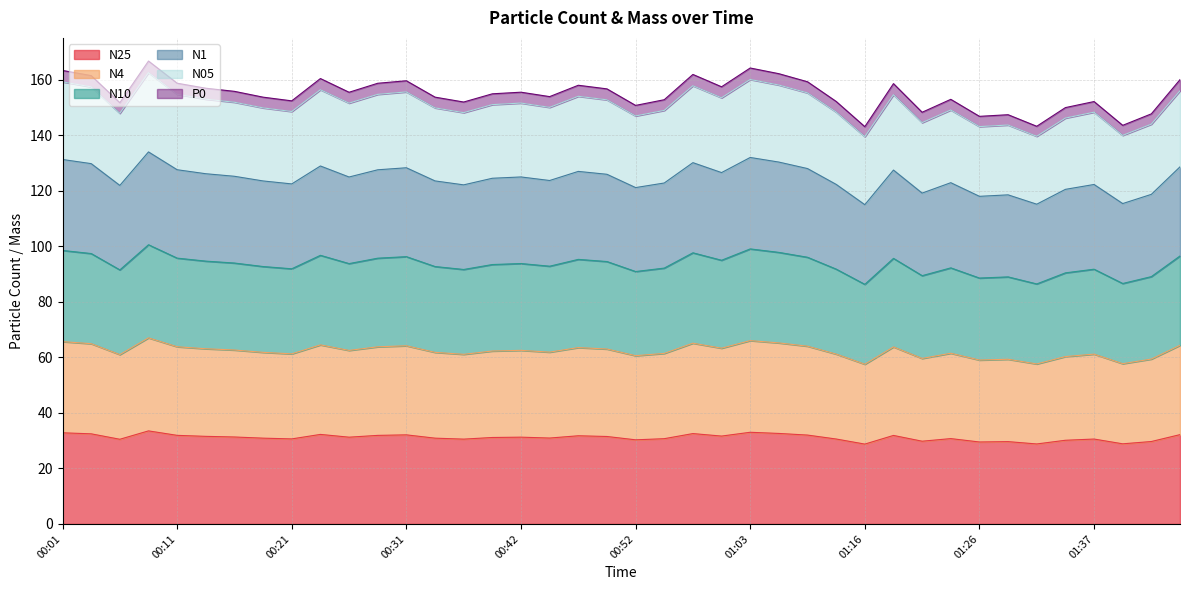

Which series has the largest total across all categories?

N05